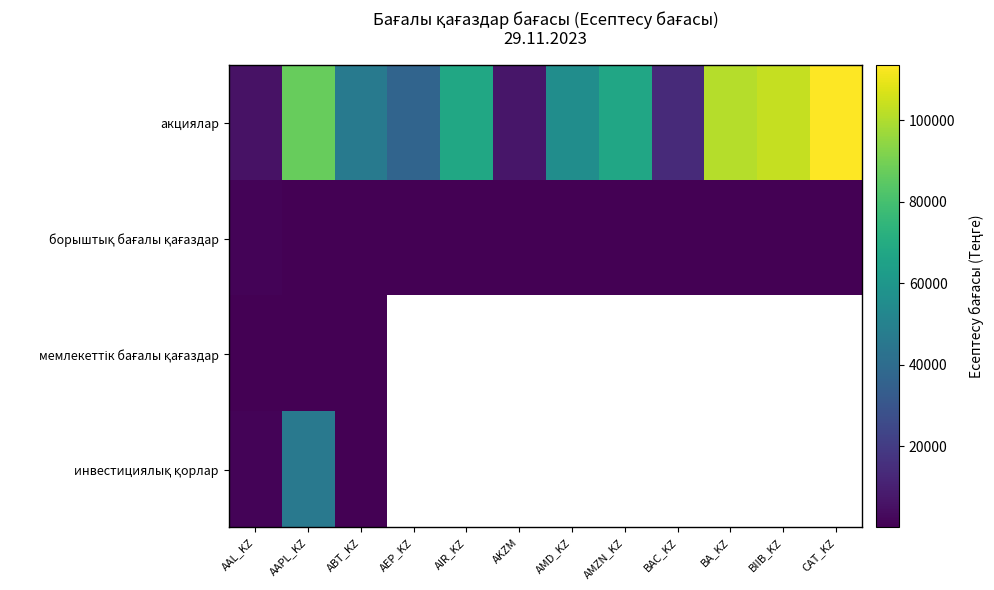

Where is мемлекеттік бағалы қағаздар nearest to the value 66?

AAPL_KZ